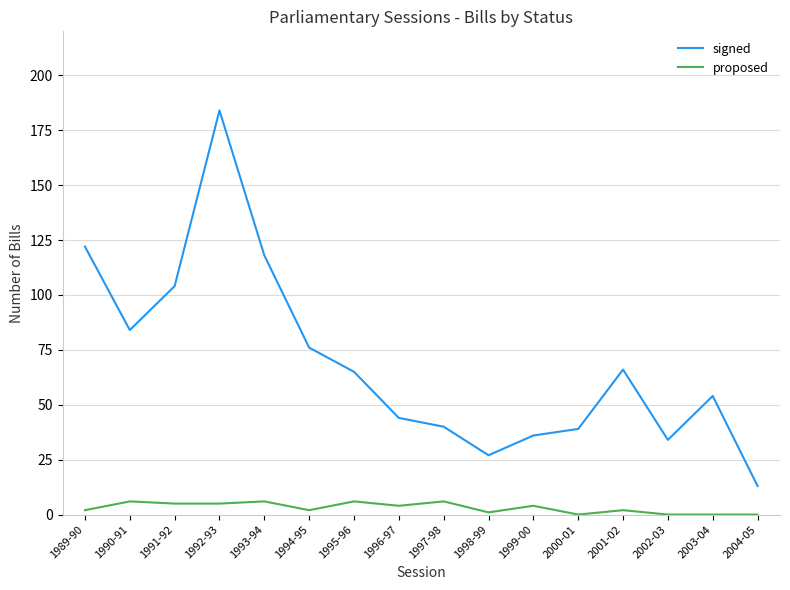

True or false: signed and proposed intersect in this chart.

False